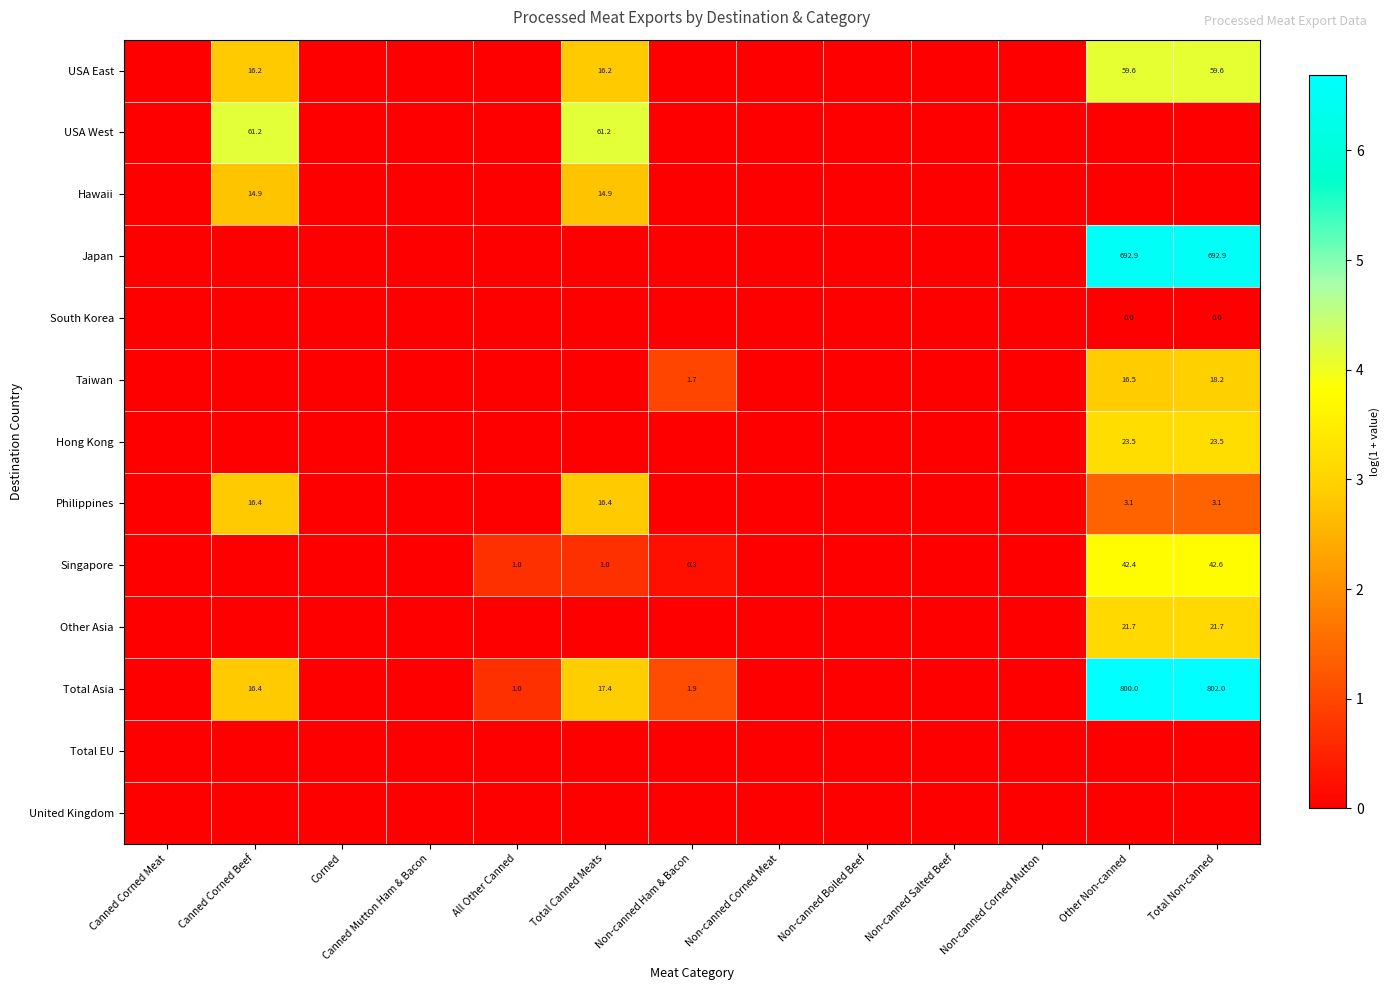

What is the spread (max minus min) of values at Total Canned Meats?

4.1